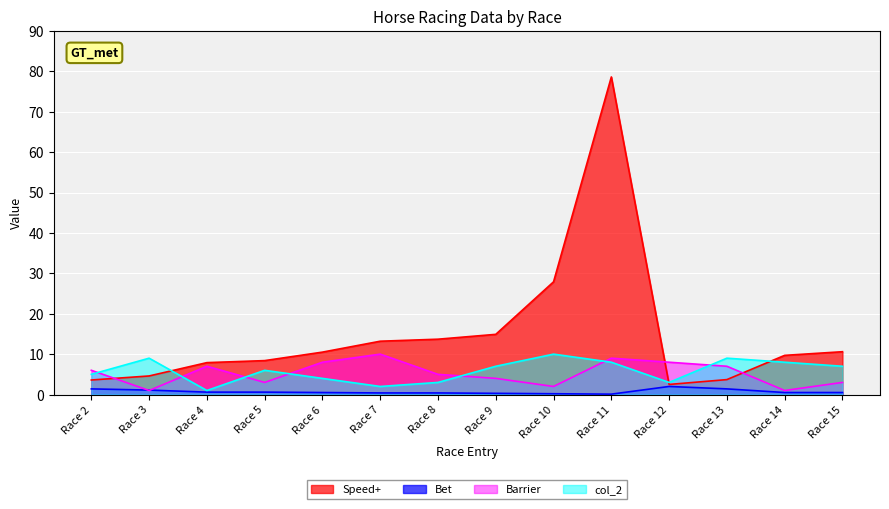

What is the maximum value shown in the chart?

78.6